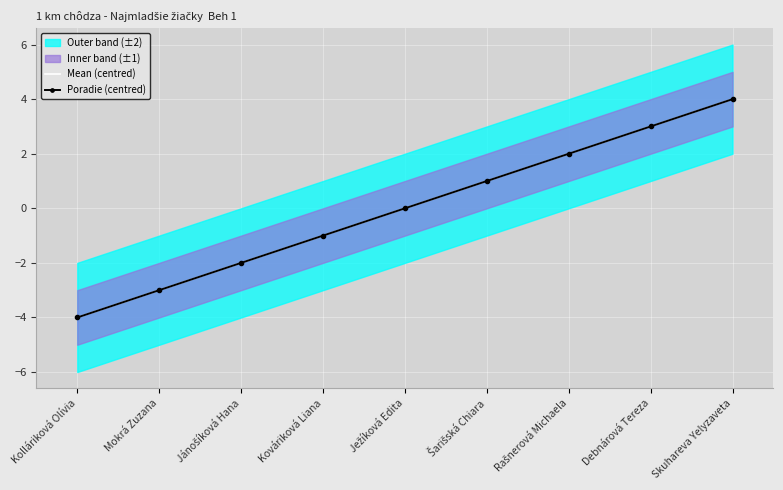

What is the highest value of the Poradie (centred) series?

4